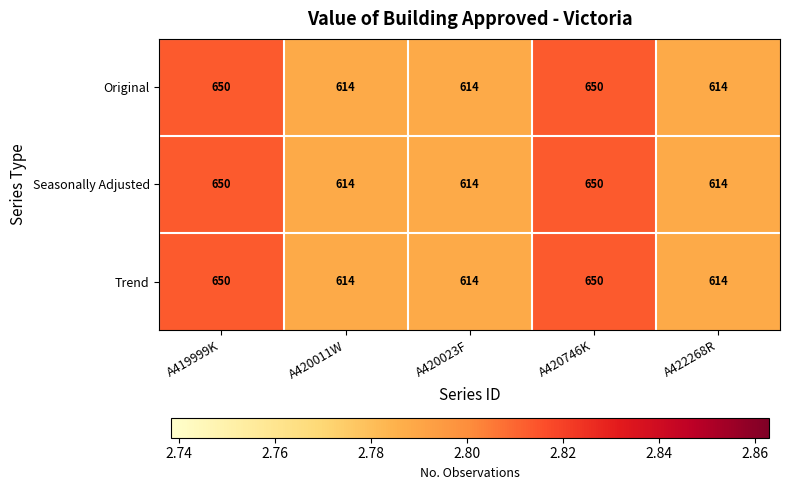

The value of Trend at A422268R is 614. True or false?

True